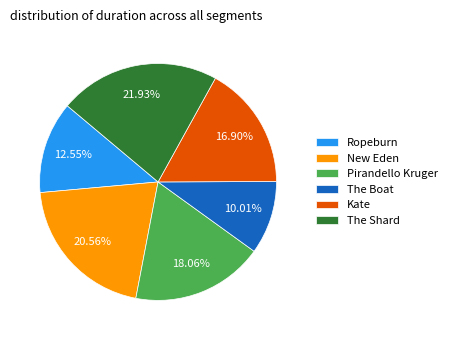

What percentage is the New Eden slice, to the nearest percent?

21%